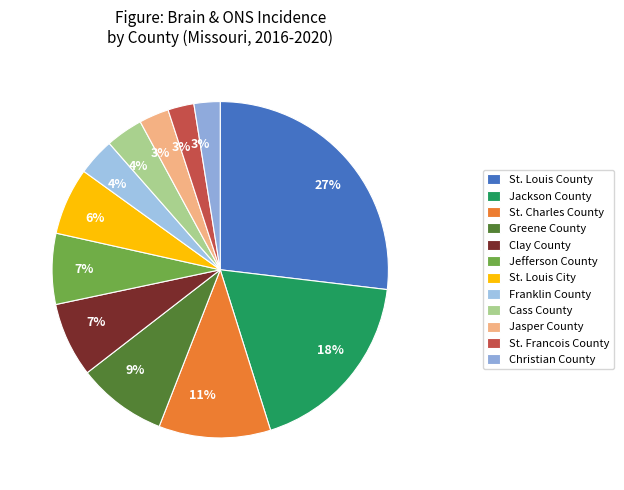

How many segments does this pie chart have?

12